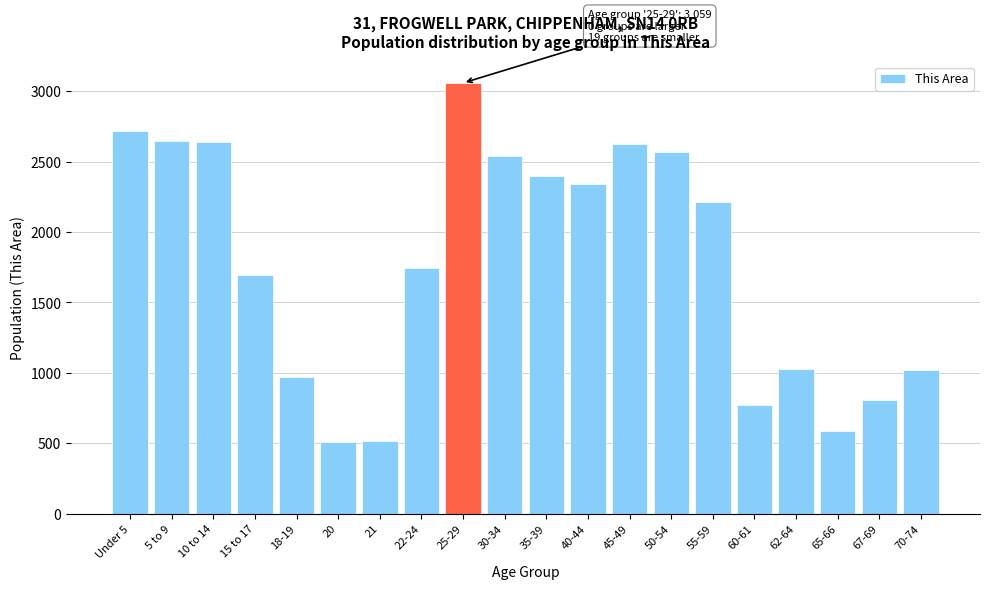

Which has a higher value, 62-64 or 35-39?

35-39